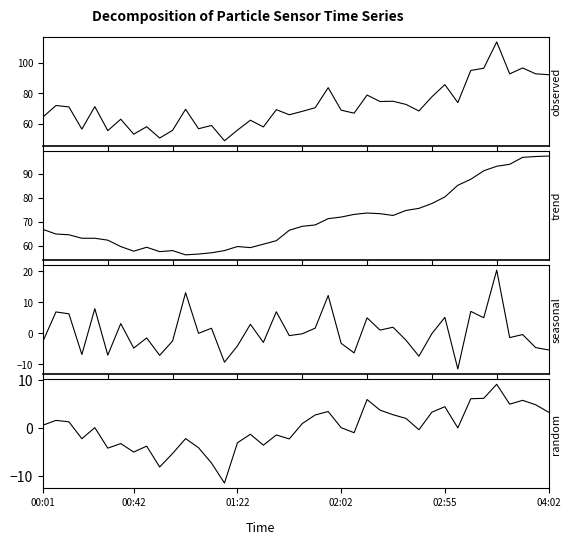

Which series changed the most between 01:22 and 11?

trend